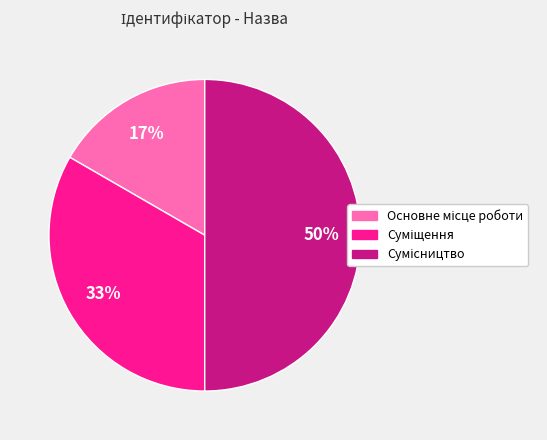

To the nearest percent, what is the difference between the largest and smallest slice percentages?

33%